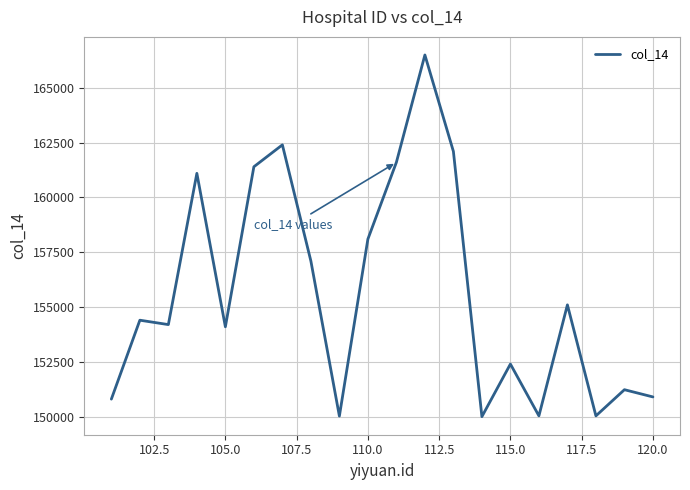

What is the smallest value displayed?

150001